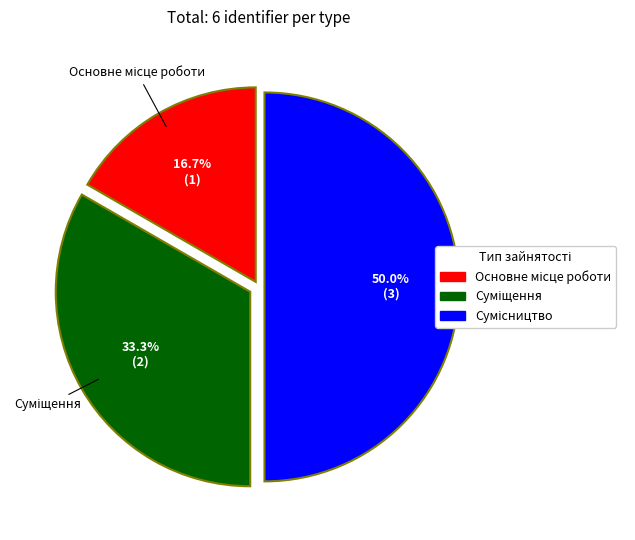

To the nearest percent, what portion does Основне місце роботи represent?

17%